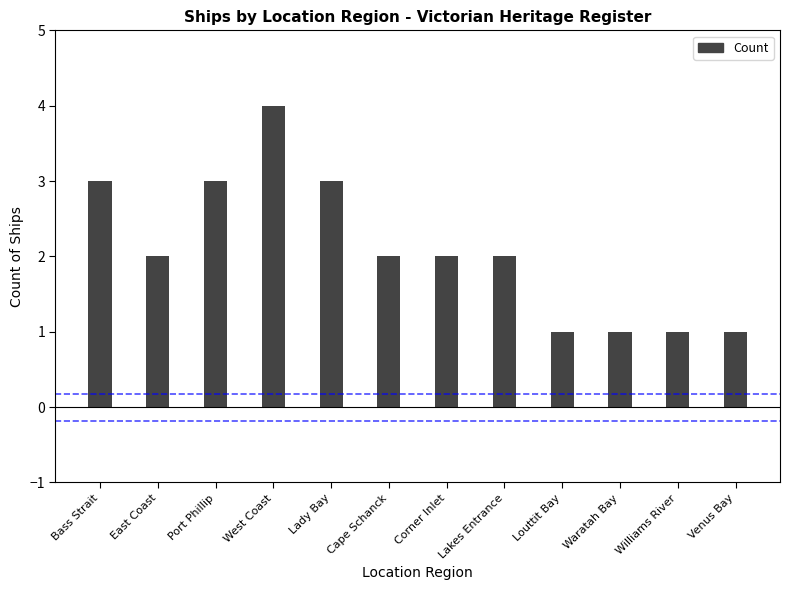

Reading left to right, what are all the values shown in this chart?

Bass Strait=3	East Coast=2	Port Phillip=3	West Coast=4	Lady Bay=3	Cape Schanck=2	Corner Inlet=2	Lakes Entrance=2	Louttit Bay=1	Waratah Bay=1	Williams River=1	Venus Bay=1